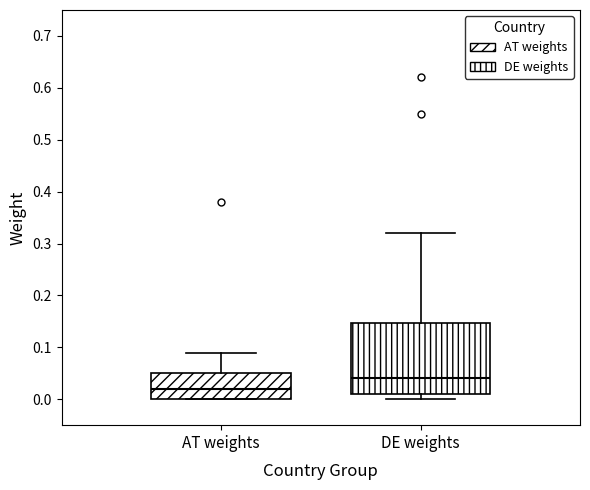

Reading left to right, transcribe this box plot: for each box, give where its median line is, the range the box spans, and where its two whiskers end, as read against the y-axis. The values are not printed on the chart, so give them approximately, as read against the axis.

AT weights: median 0.02, box 0.00 to 0.05, whiskers 0.00 to 0.09
DE weights: median 0.04, box 0.01 to 0.15, whiskers 0.00 to 0.32